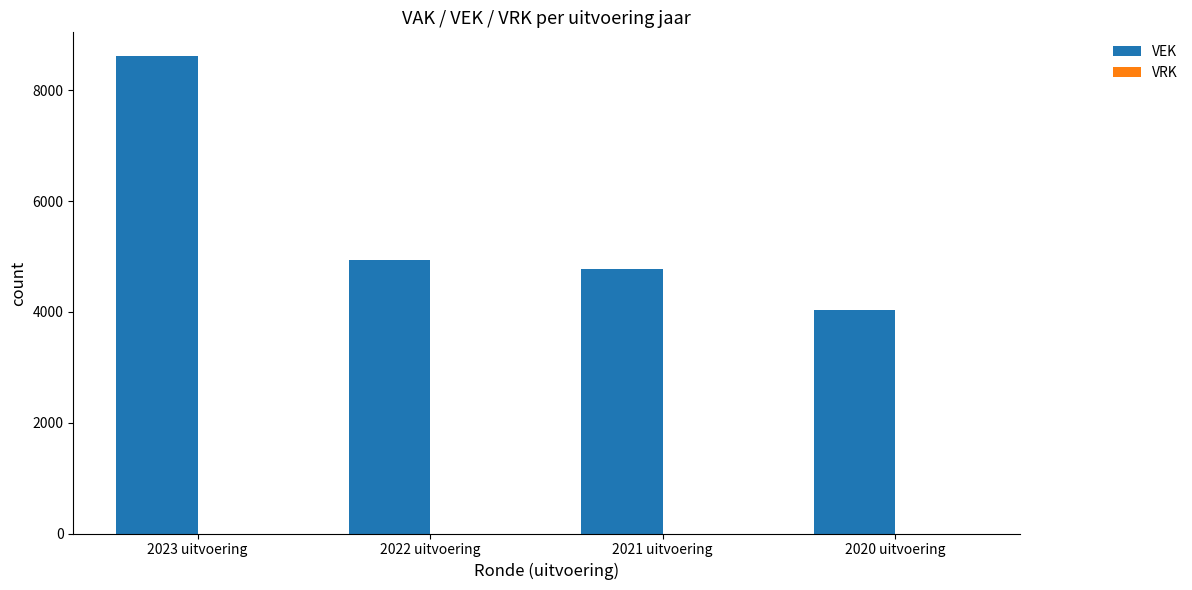

Which category has the lowest value across all series?

2020 uitvoering